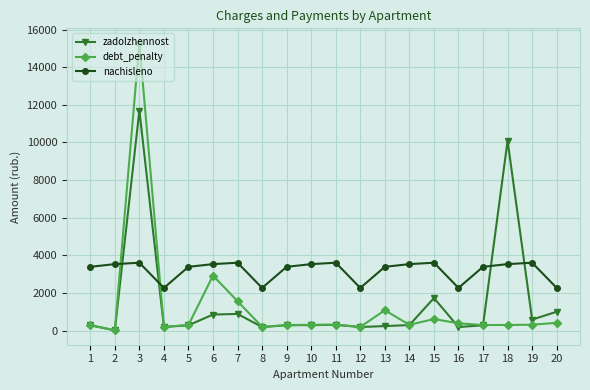

What is the minimum value for nachisleno?

2265.7